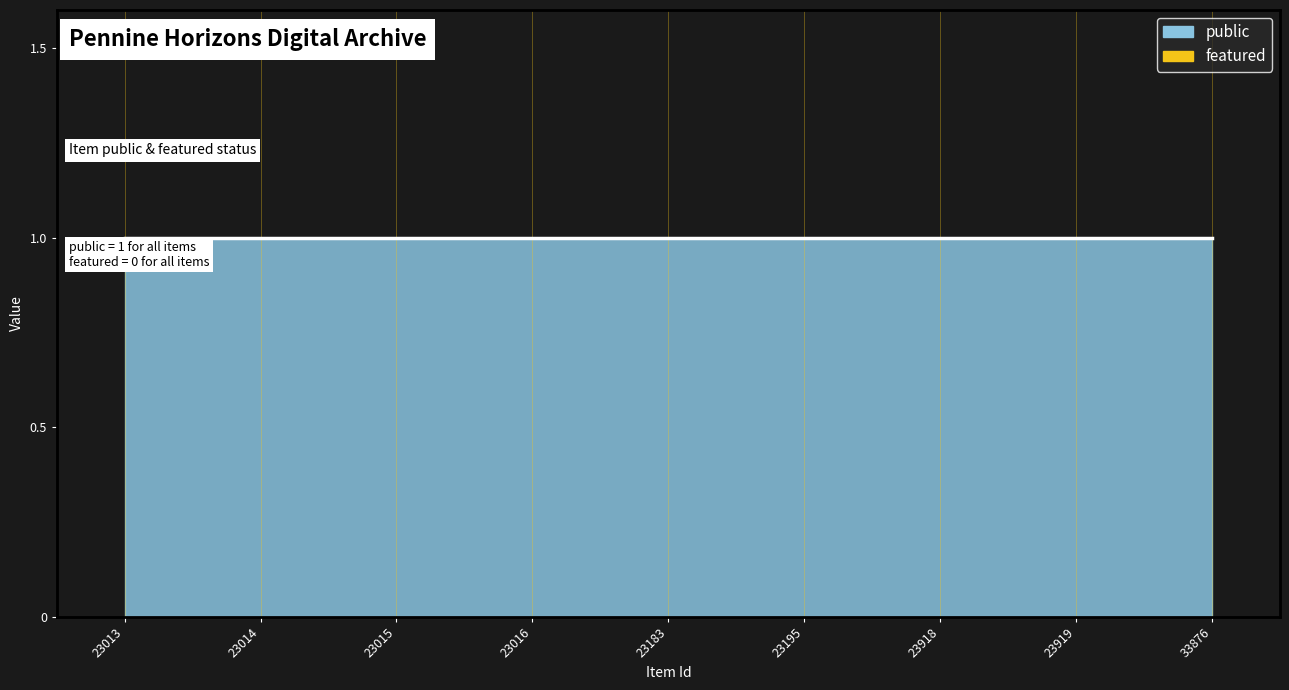

List the series in order of their peak value, lowest first.

featured, public